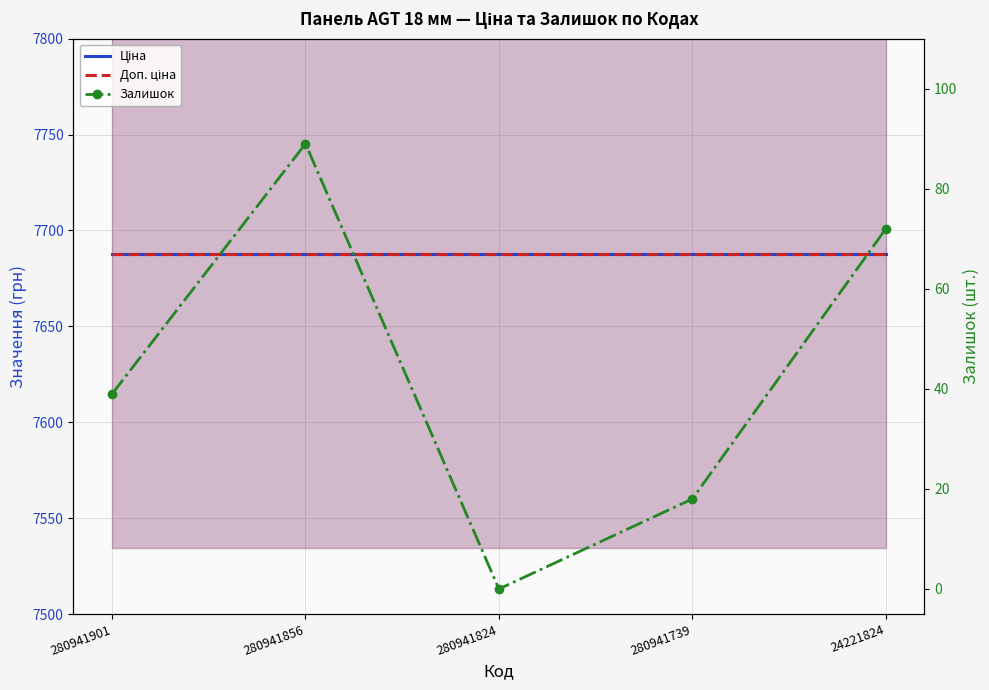

Is the value of Ціна at 24221824 greater than the value of Доп. ціна at 280941901?

No